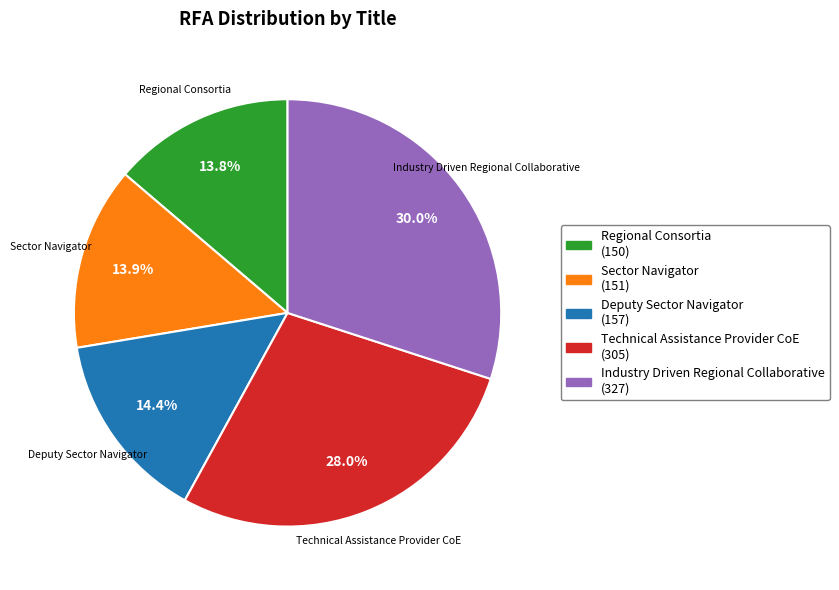

Between Regional Consortia (150) and Industry Driven Regional Collaborative (327), which is larger?

Industry Driven Regional Collaborative (327)